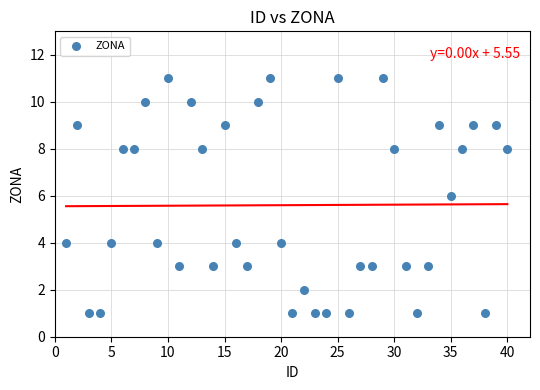

What is the range of Y values (max minus min)?

10